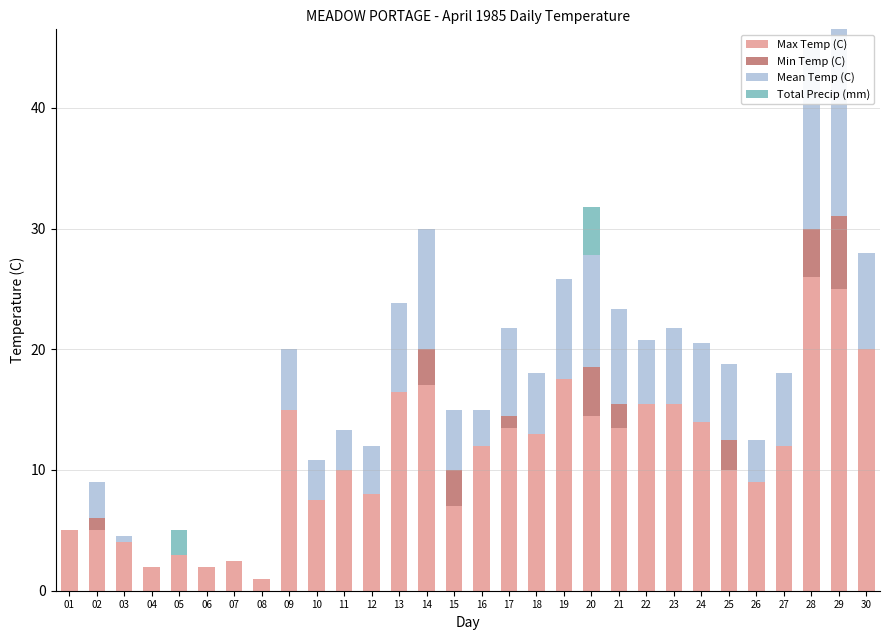

Which category has the highest value in the Max Temp (C) series?

28